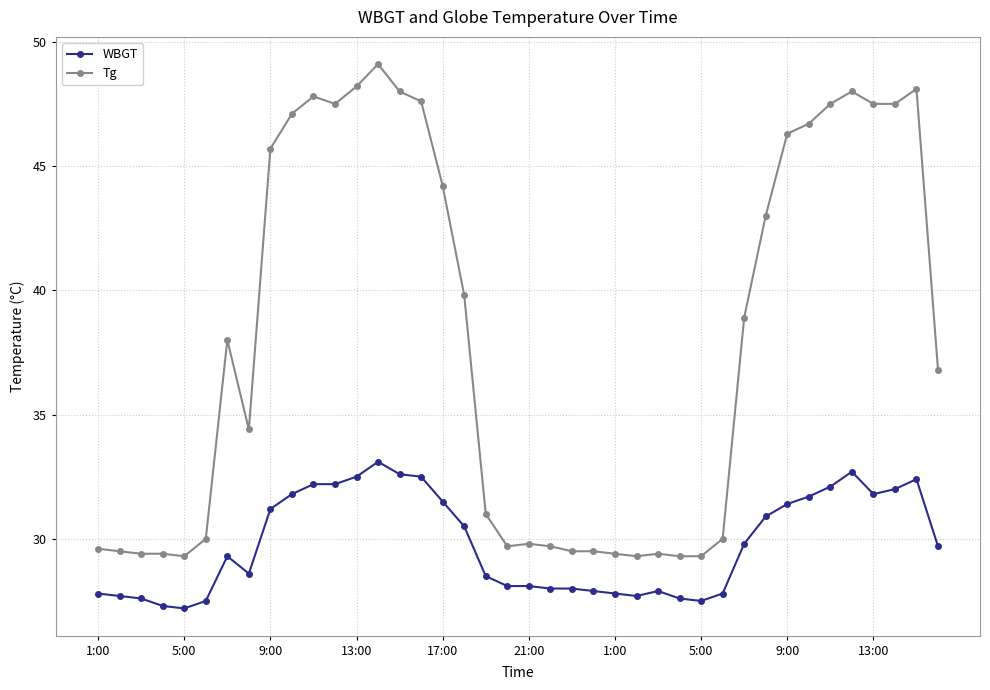

List the series in order of their overall mean, lowest first.

WBGT, Tg